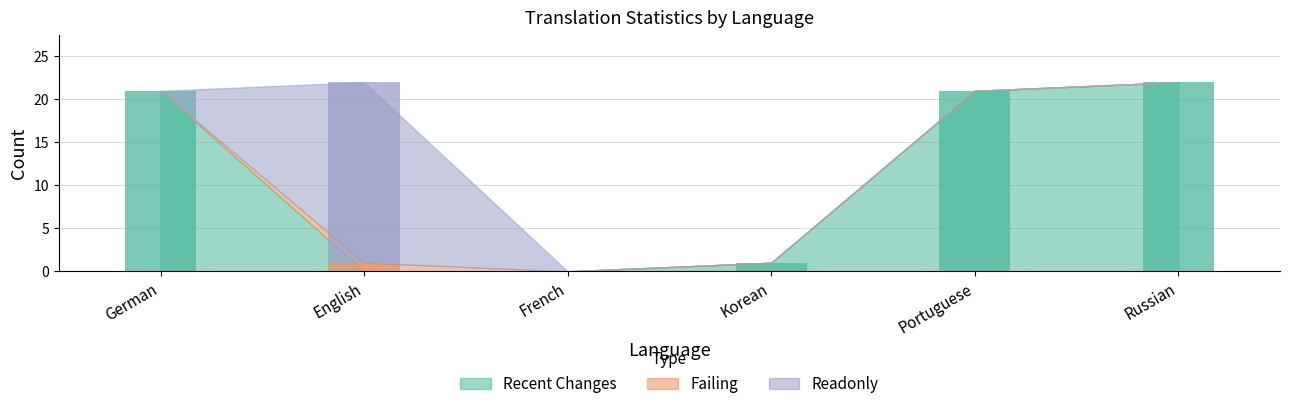

The failing series shows 0 at Russian. True or false?

False